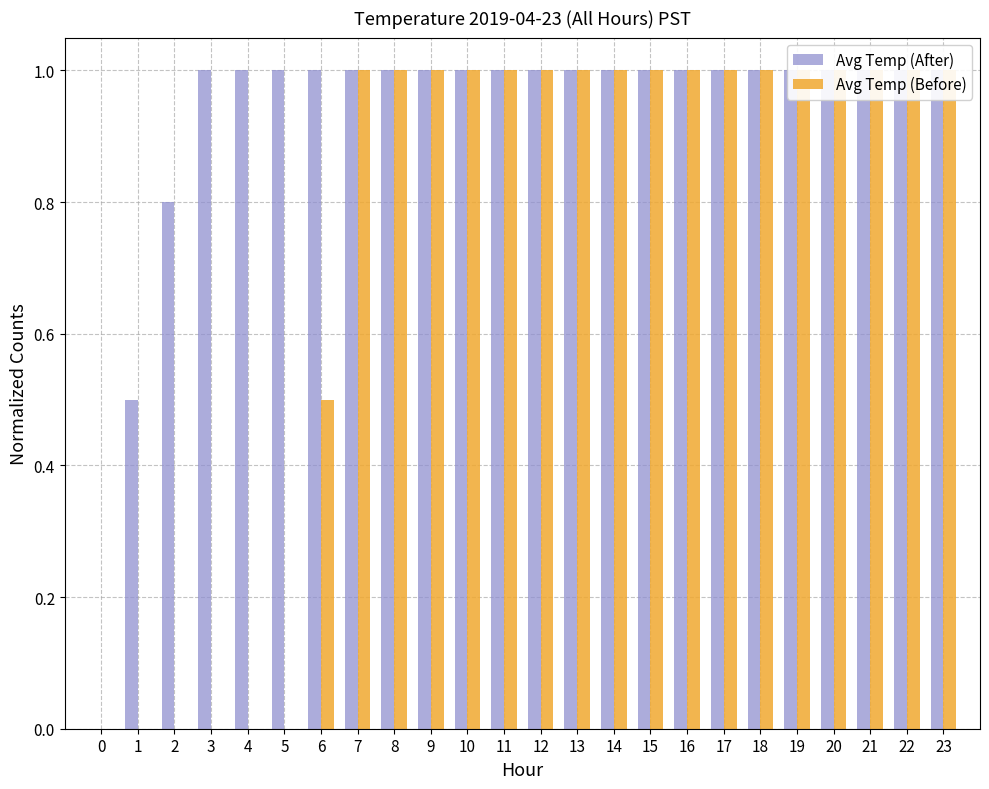

How many data points in Avg Temp (After) are less than 1?

3